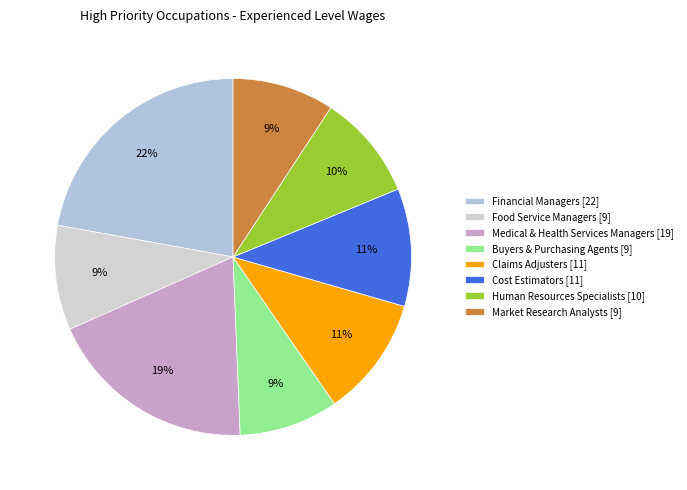

Is it true that Market Research Analysts is 9% of the pie?

True